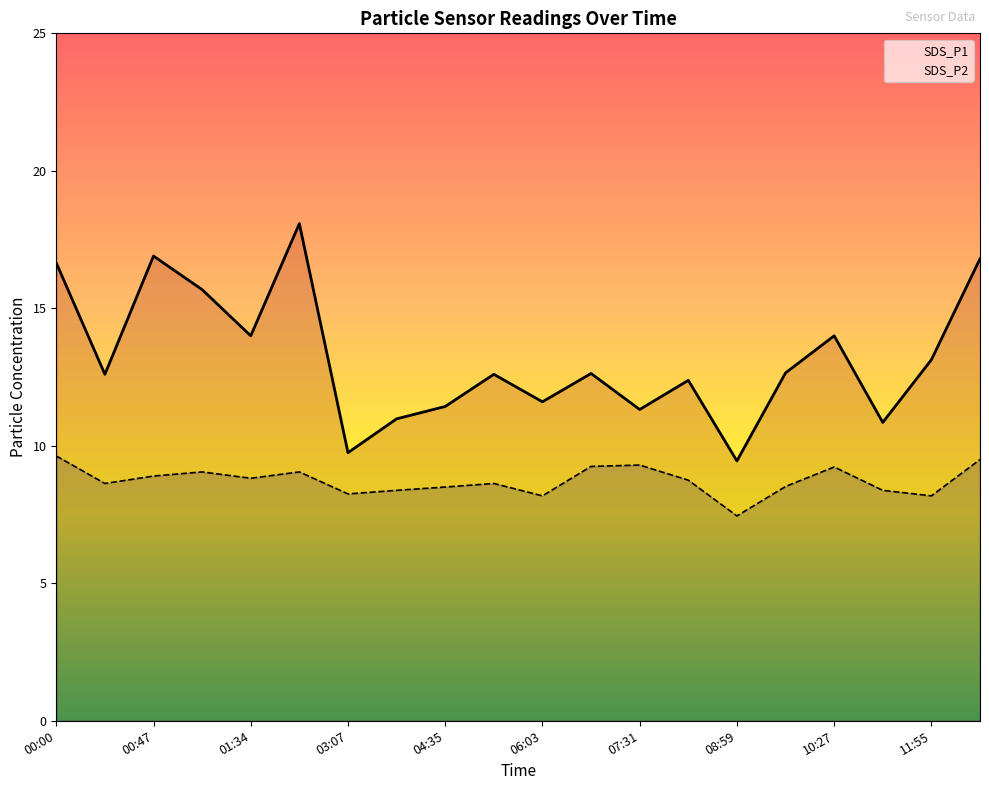

Where is SDS_P2 nearest to the value 8?

06:03